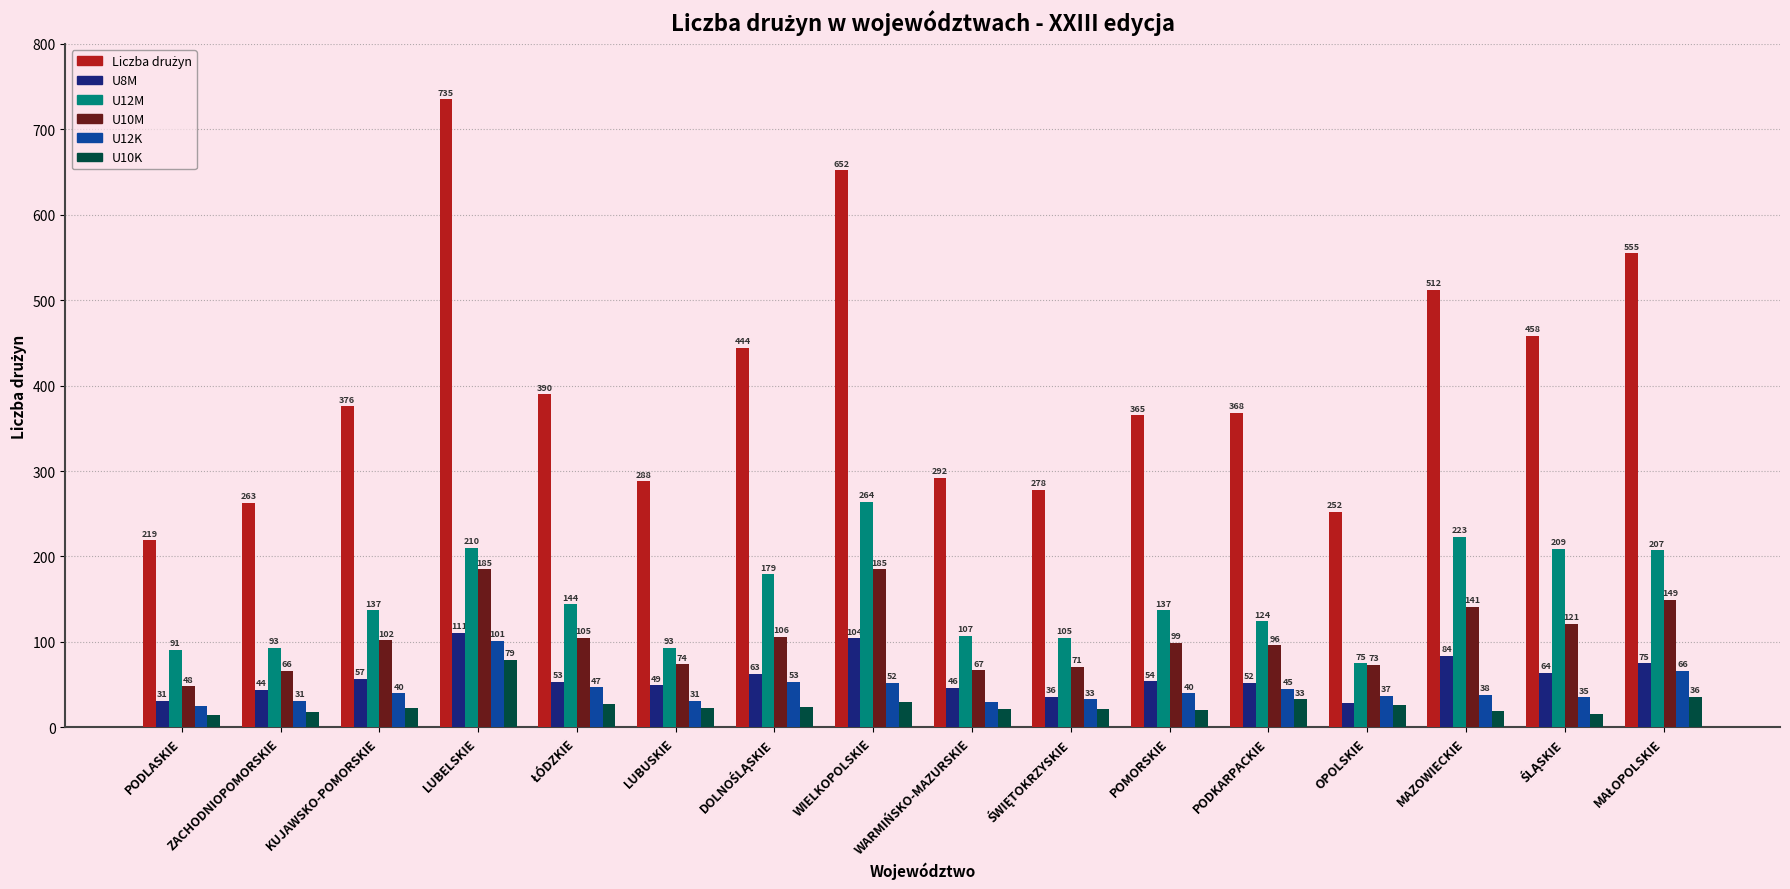

What is the label of the 6th bar from the left?

LUBUSKIE